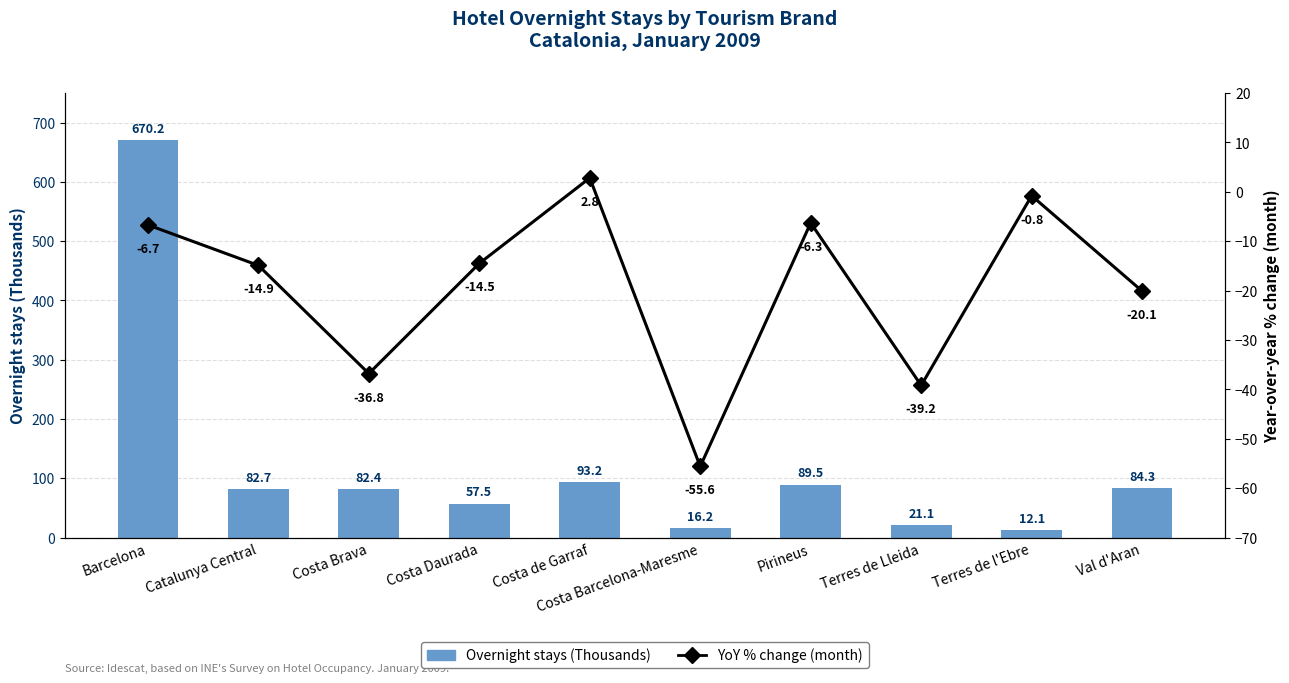

Is it true that Overnight stays (Thousands) equals 12.1 at Terres de l'Ebre?

True